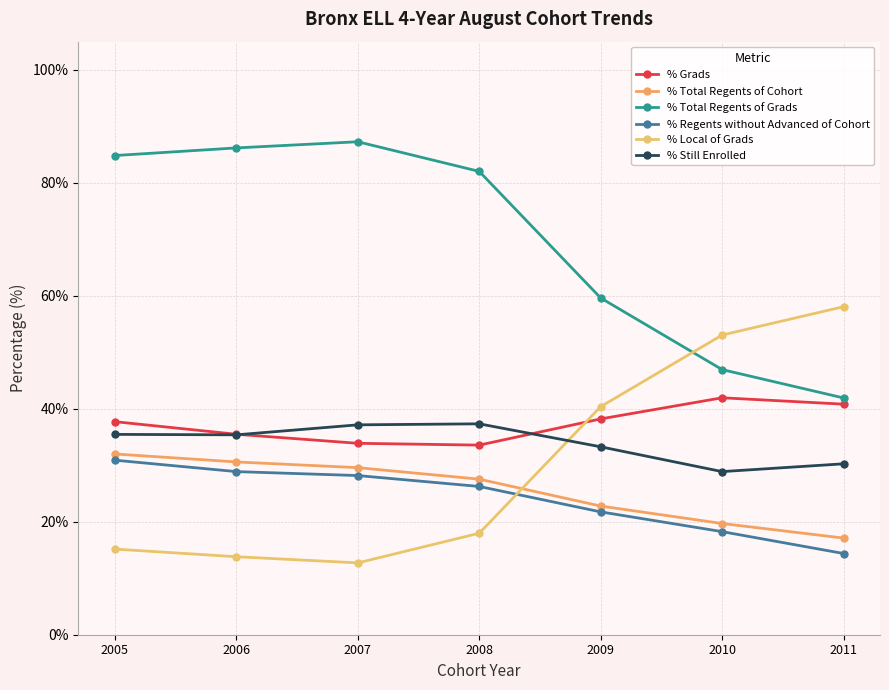

Between 2006 and 2007, which series saw the biggest shift?

% Still Enrolled